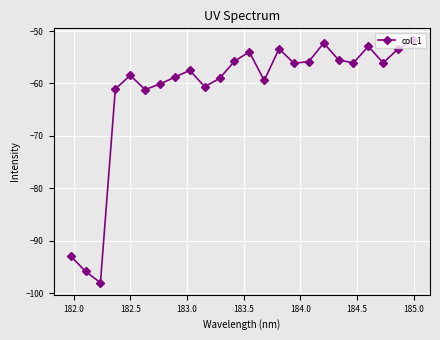

How many points are higher than both their immediate neighbors (excluding endpoints)?

6